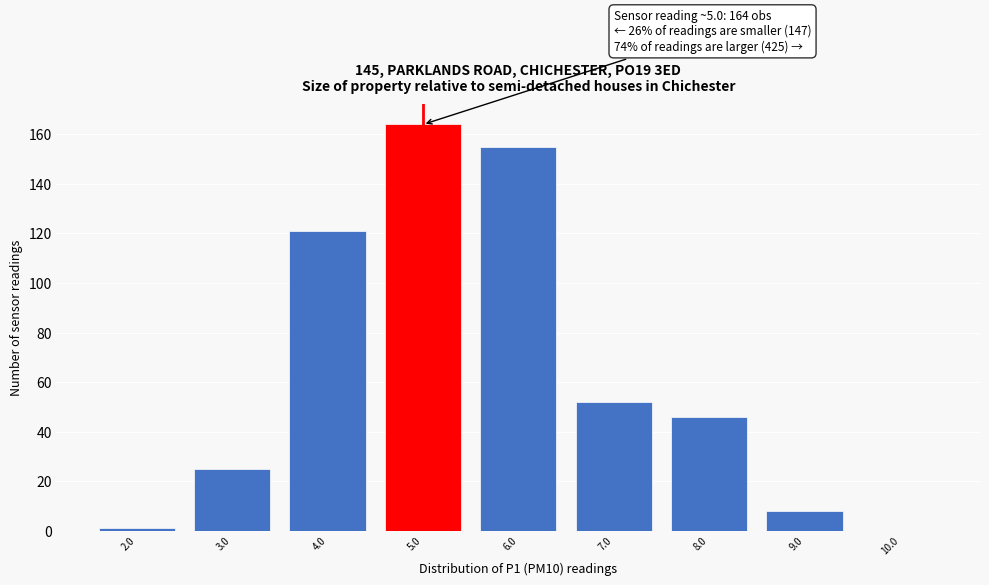

Reading left to right, list all the values displayed in this chart.

2.0=1	3.0=25	4.0=121	5.0=164	6.0=155	7.0=52	8.0=46	9.0=8	10.0=0